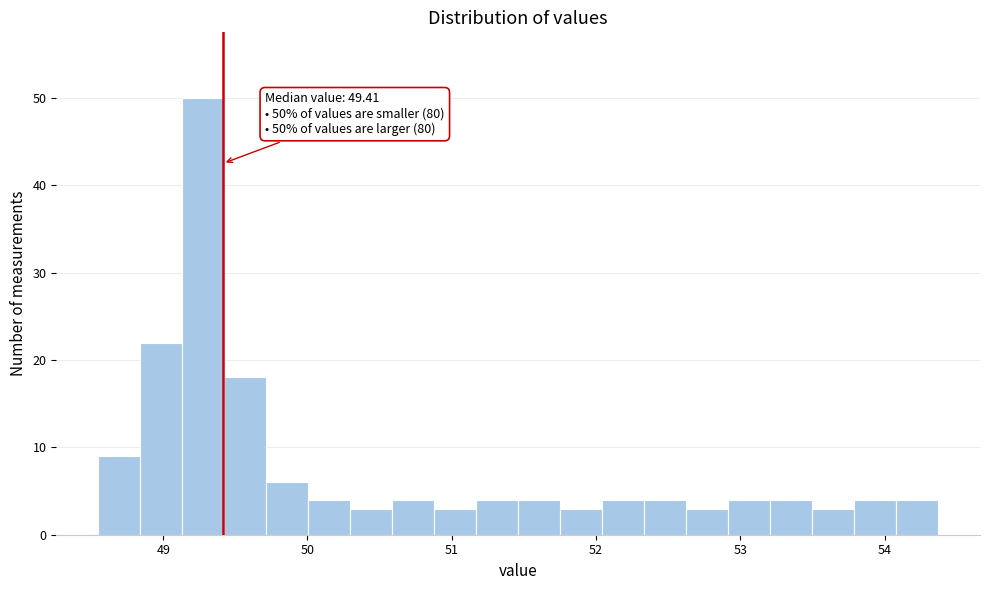

Read against the x-axis, roughly where is the centre of the tallest bar?

49.3